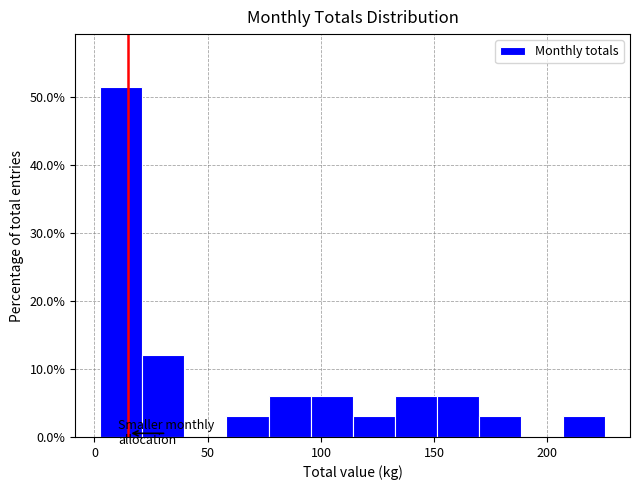

Around what value on the x-axis is the tallest bar? Give the approximate position of its centre, as read against the axis.

10